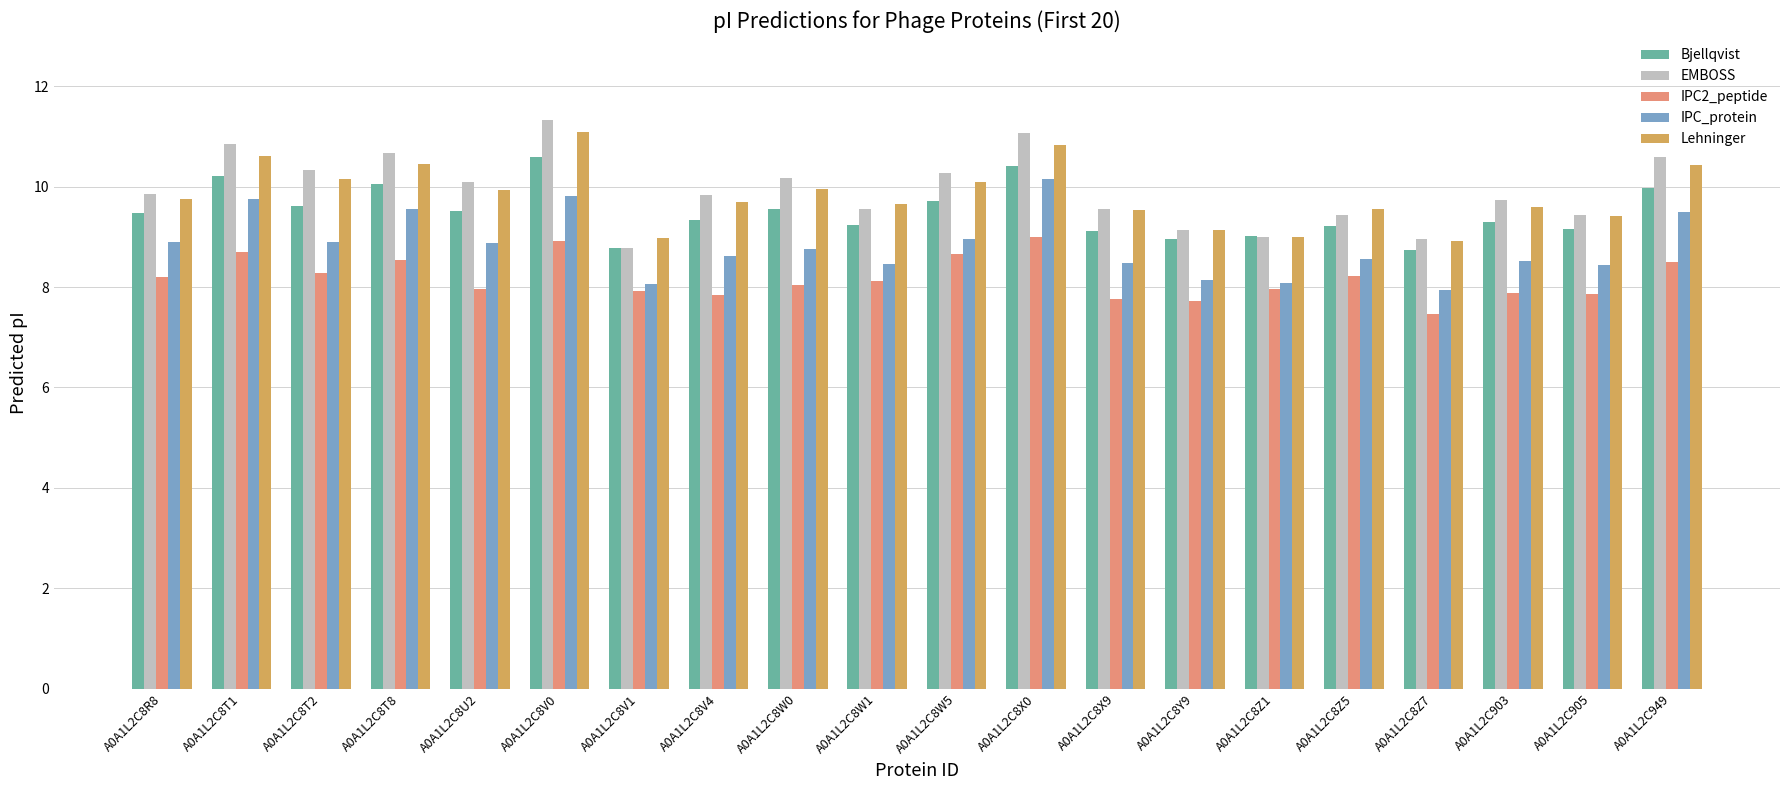

What is the spread (max minus min) of values at A0A1L2C8Z7?

1.5